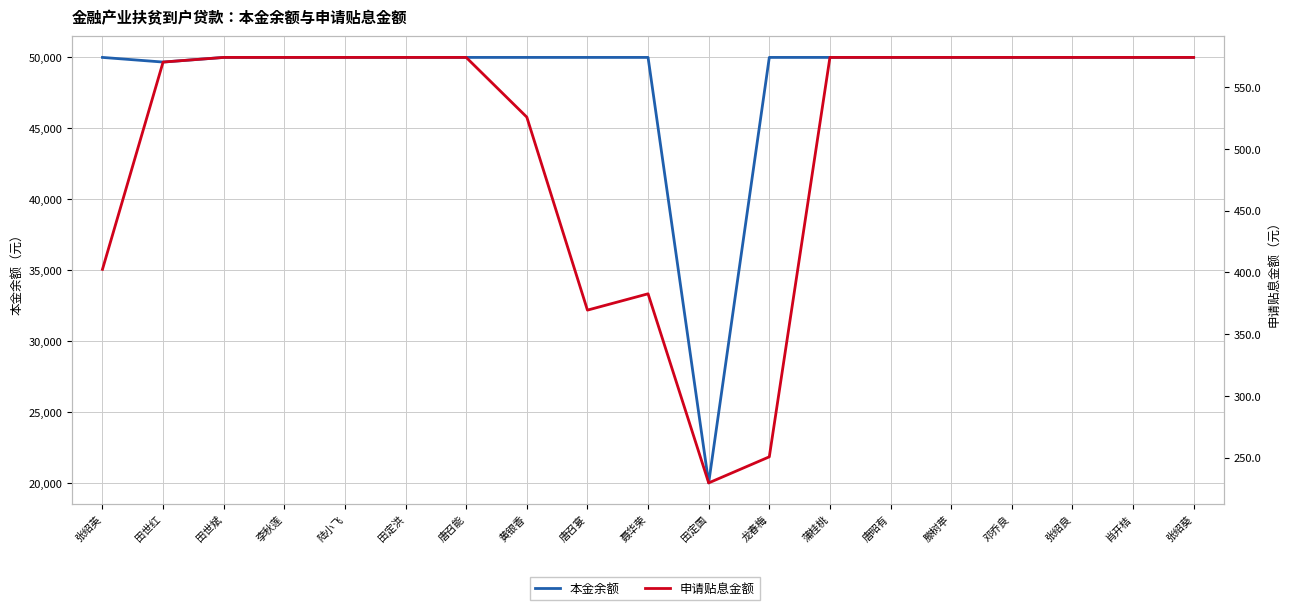

Which category has the highest value in the 申请贴息金额 series?

田世斌